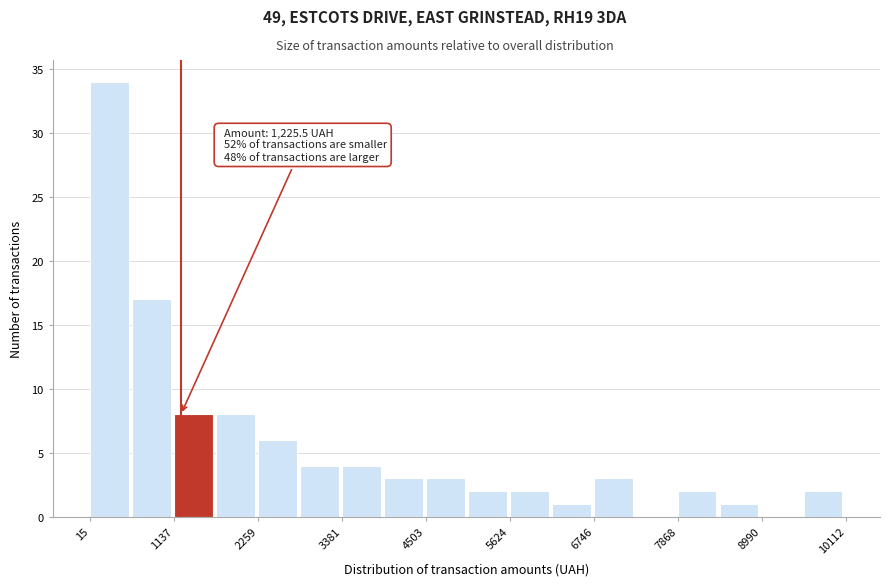

Around what value on the x-axis is the tallest bar? Give the approximate position of its centre, as read against the axis.

200